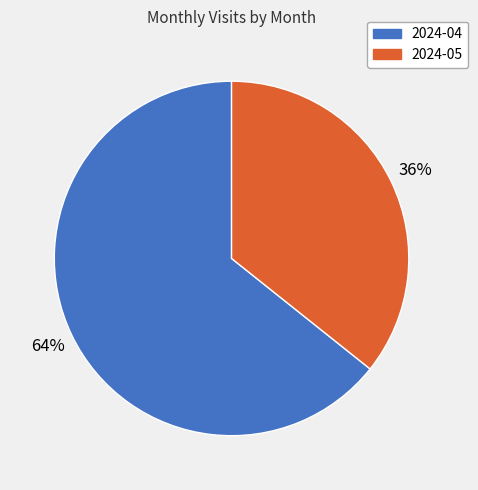

How many segments does this pie chart have?

2